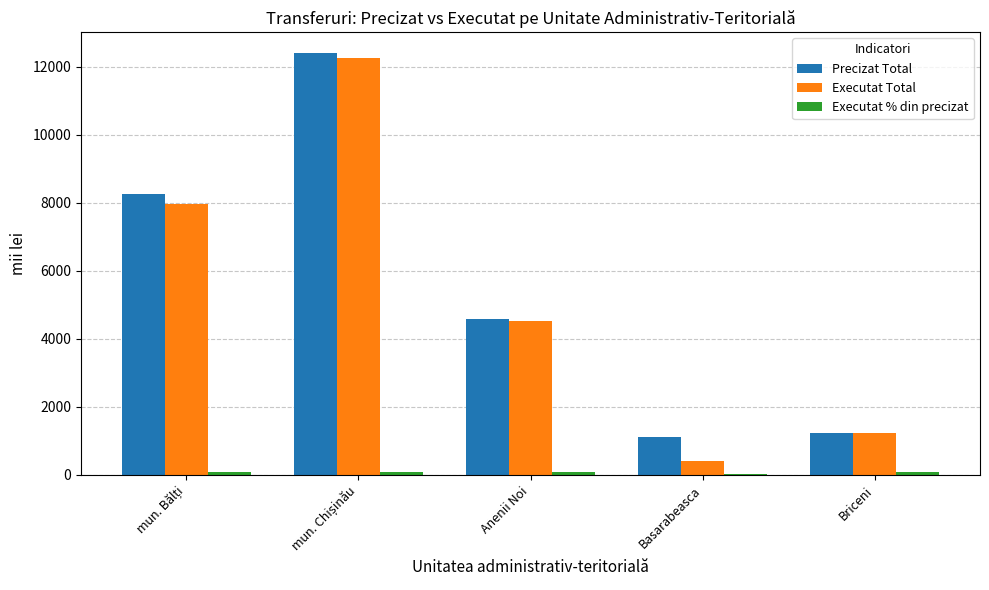

Between Anenii Noi and Basarabeasca, which series saw the biggest shift?

Executat Total